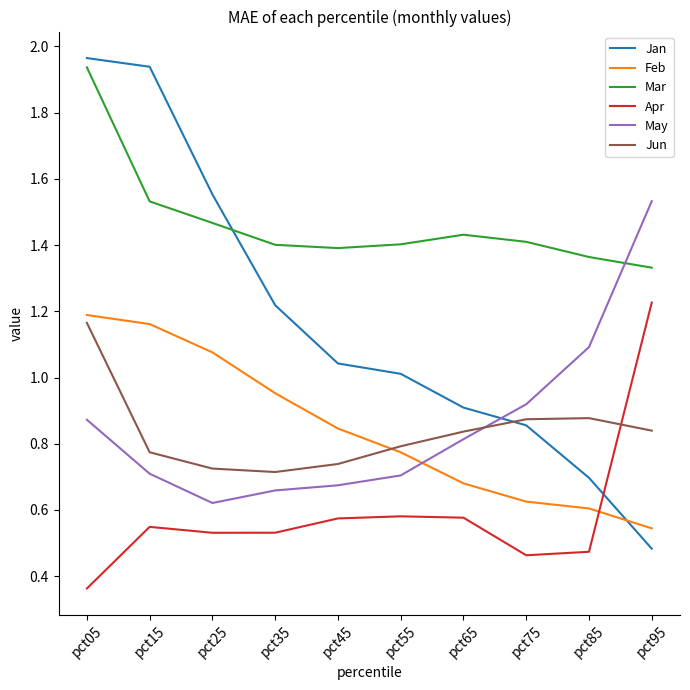

Which category has the highest value in the Apr series?

pct95